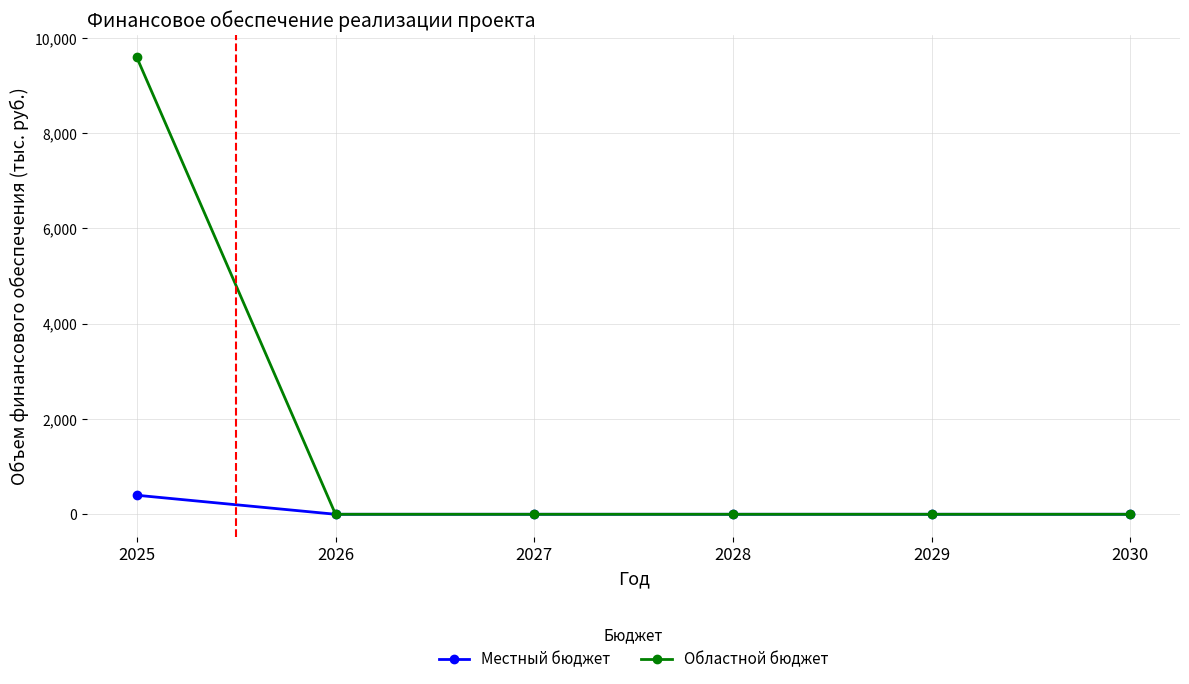

True or false: Областной бюджет has a value of 0.0 at 2027.

True